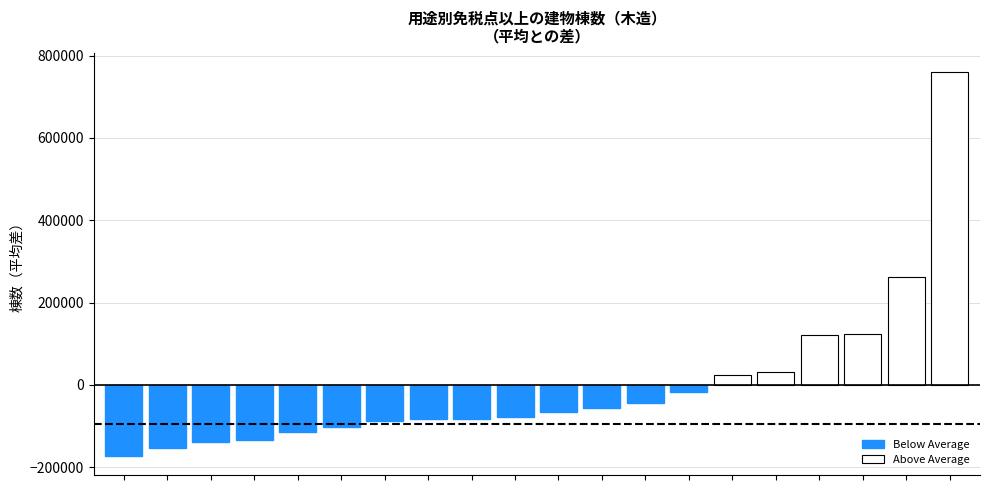

What is the difference between the maximum and minimum values in the Below Average series?

155946.0